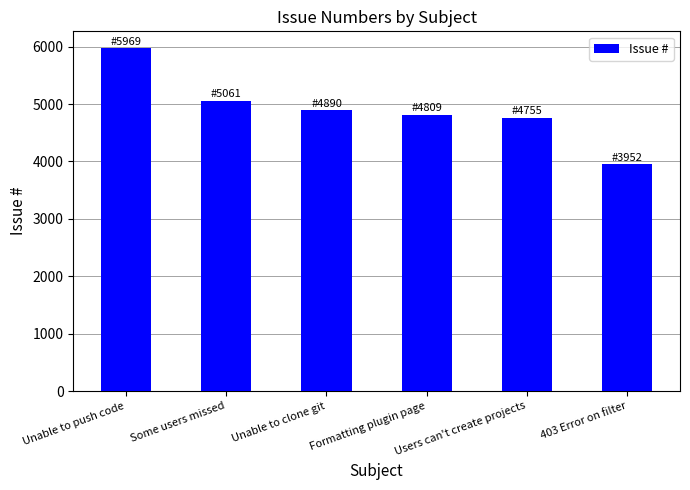

What is the value of the 6th bar from the left?

3952